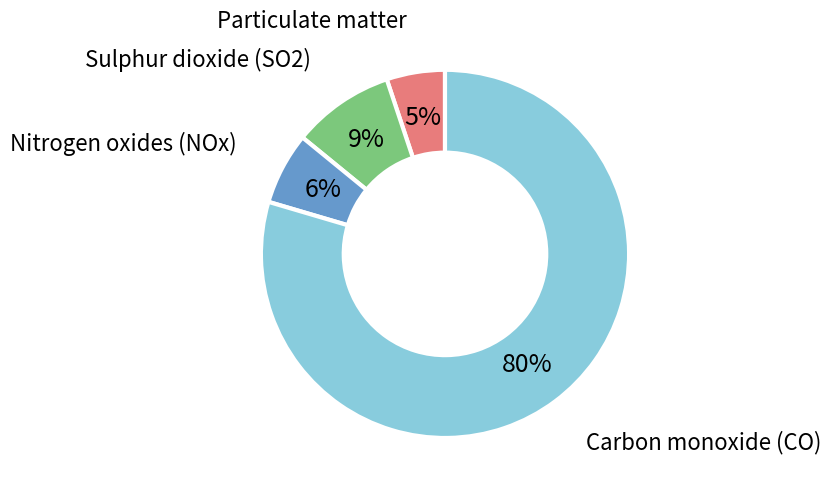

To the nearest percent, what is the combined percentage of Nitrogen oxides (NOx) and Particulate matter?

11%